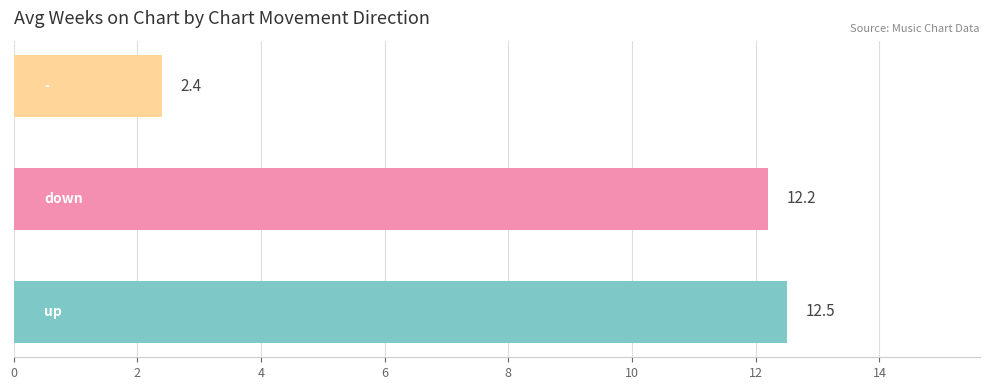

What is the sum of all values?

27.1